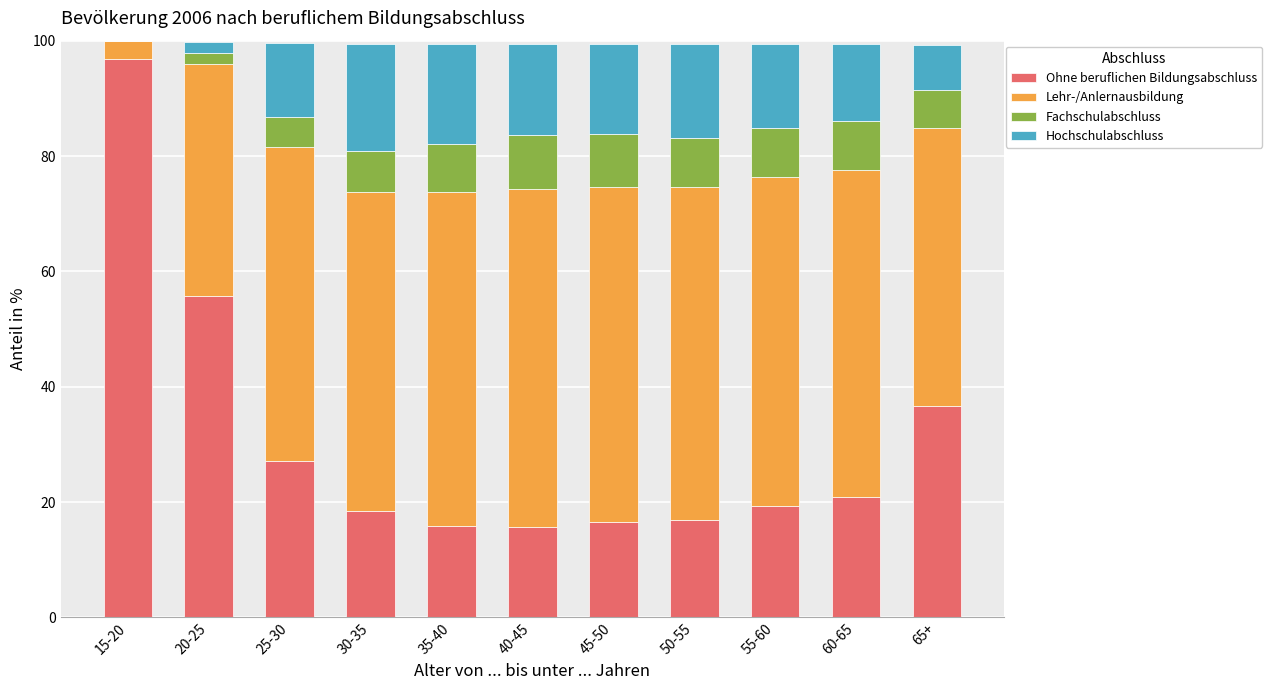

The value of Ohne beruflichen Bildungsabschluss at 20-25 is 73.7. True or false?

False